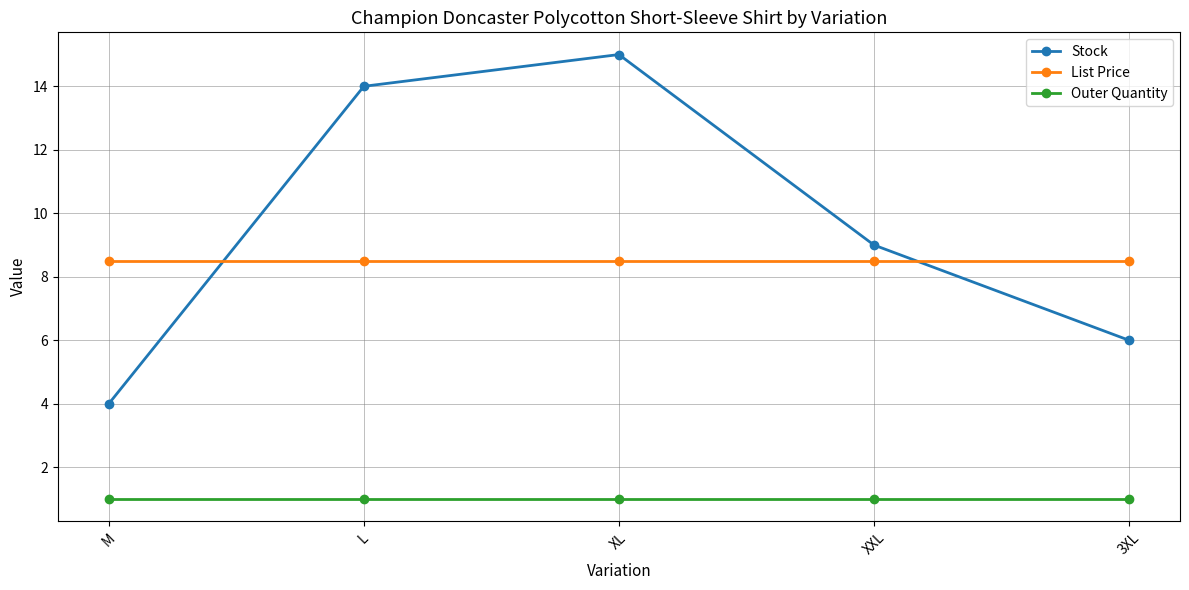

What is the value of the Stock point at the 5th from the left?

6.0